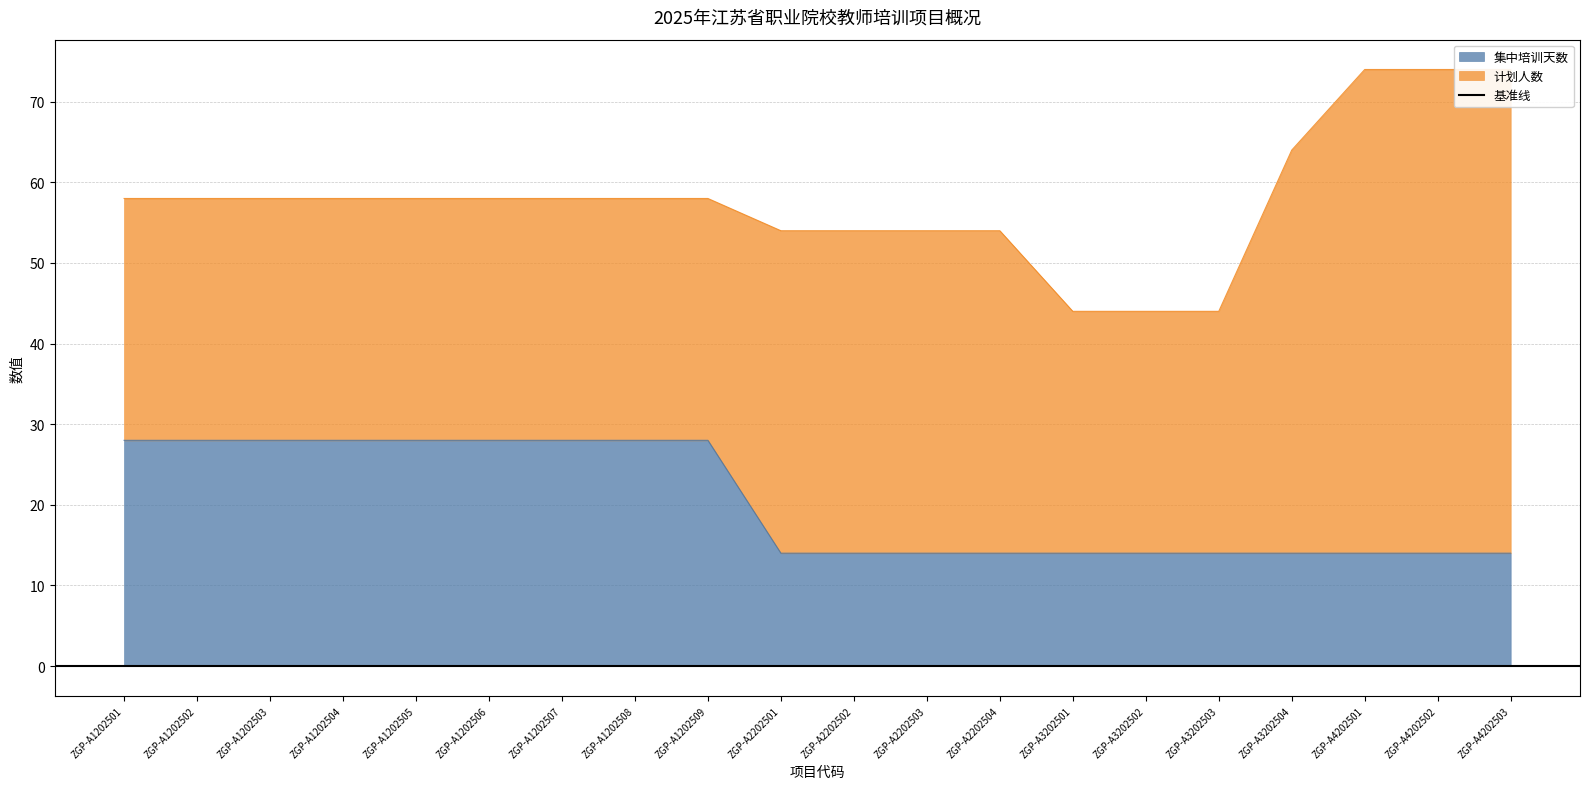

Between ZGP-A2202504 and ZGP-A1202502, which is larger?

ZGP-A1202502